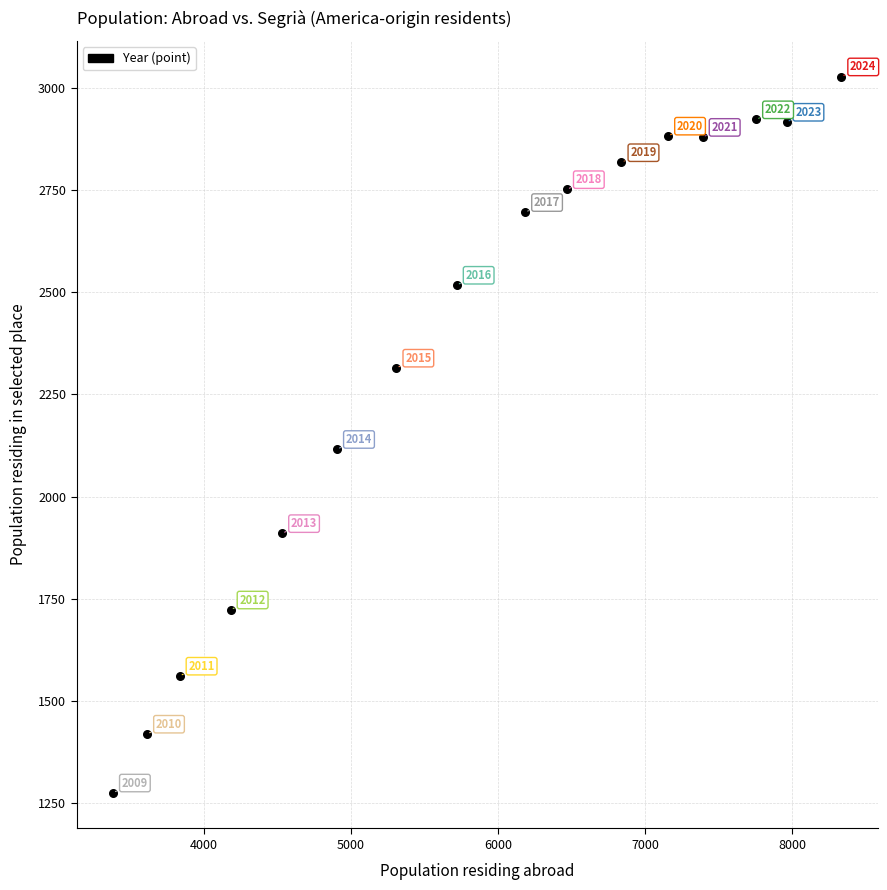

What is the range of Y values (max minus min)?

1753